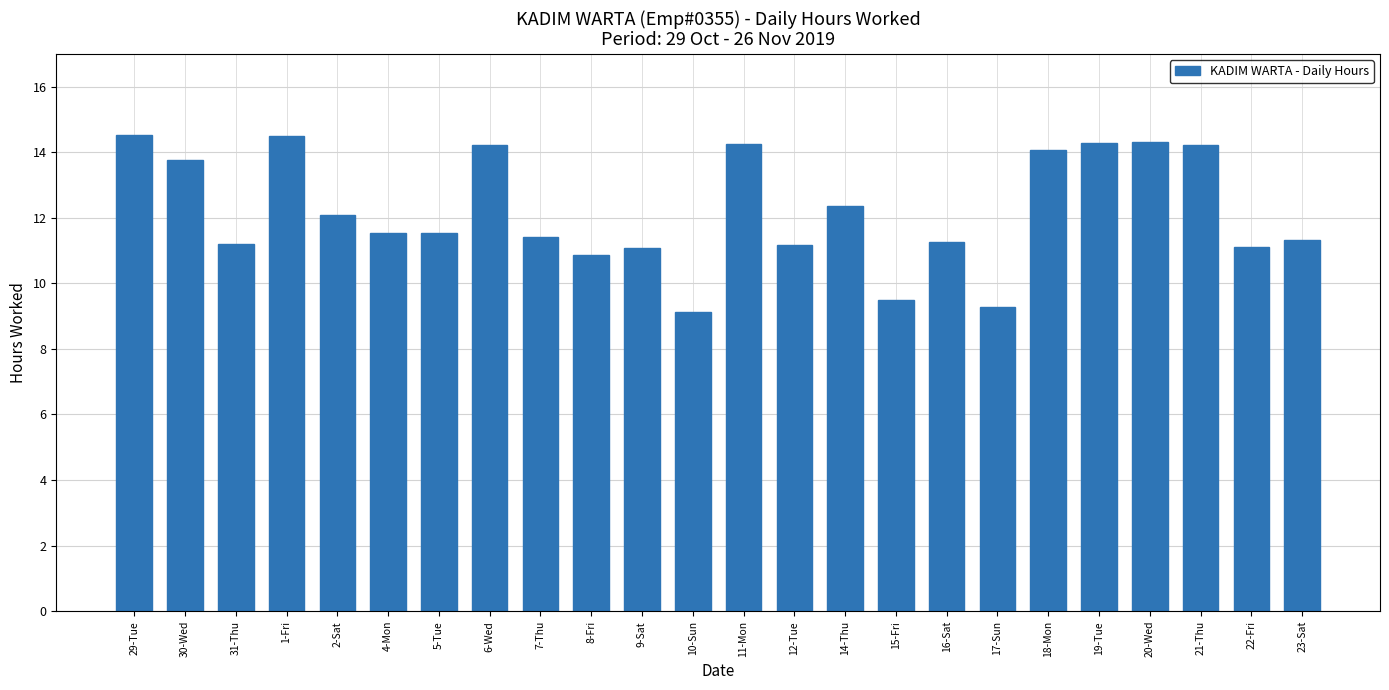

The value at 30-Wed is 13.8. True or false?

True